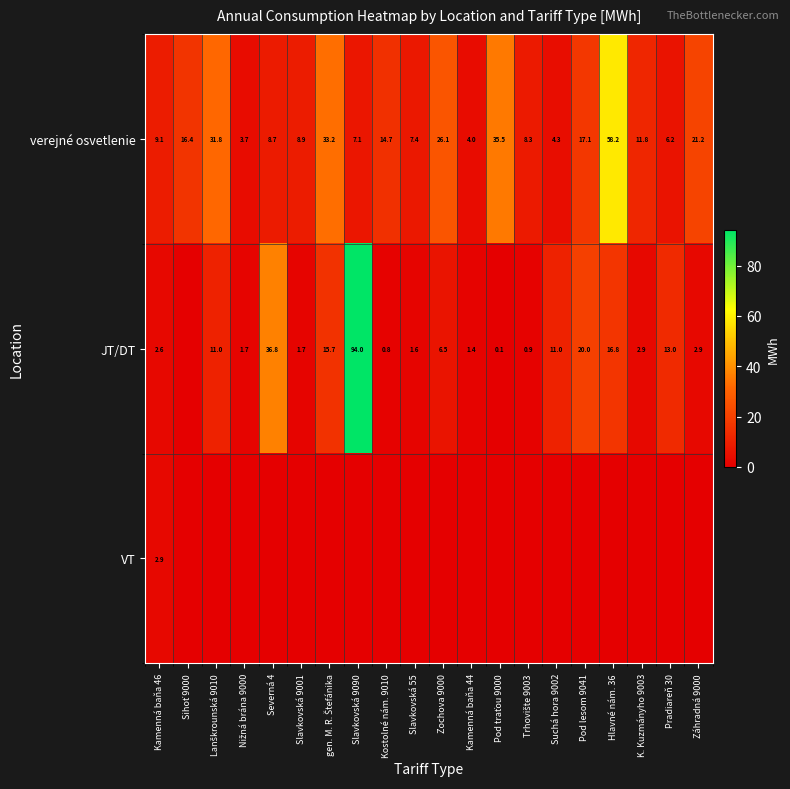

What is the difference between the maximum and minimum values in the verejné osvetlenie series?

54.5